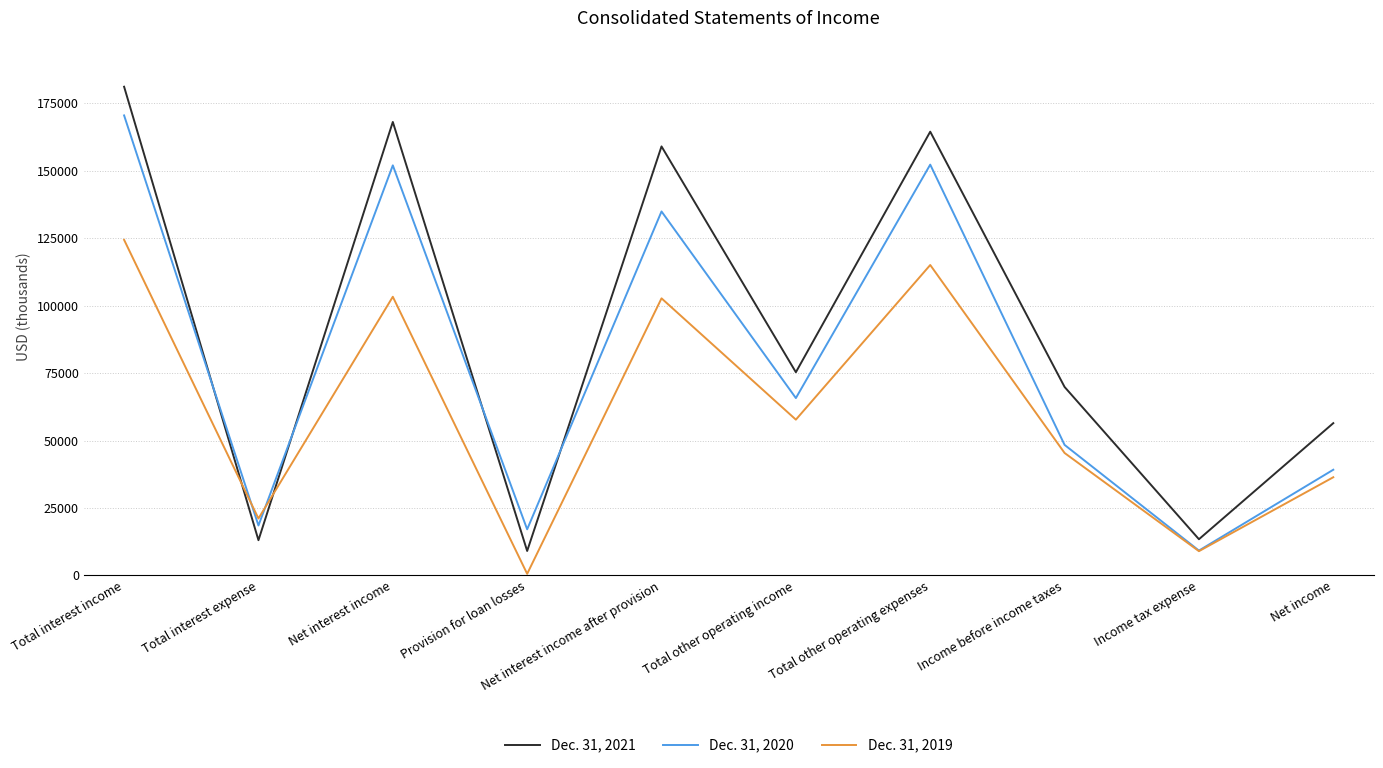

Rank the series at Net interest income after provision from highest to lowest value.

Dec. 31, 2021, Dec. 31, 2020, Dec. 31, 2019